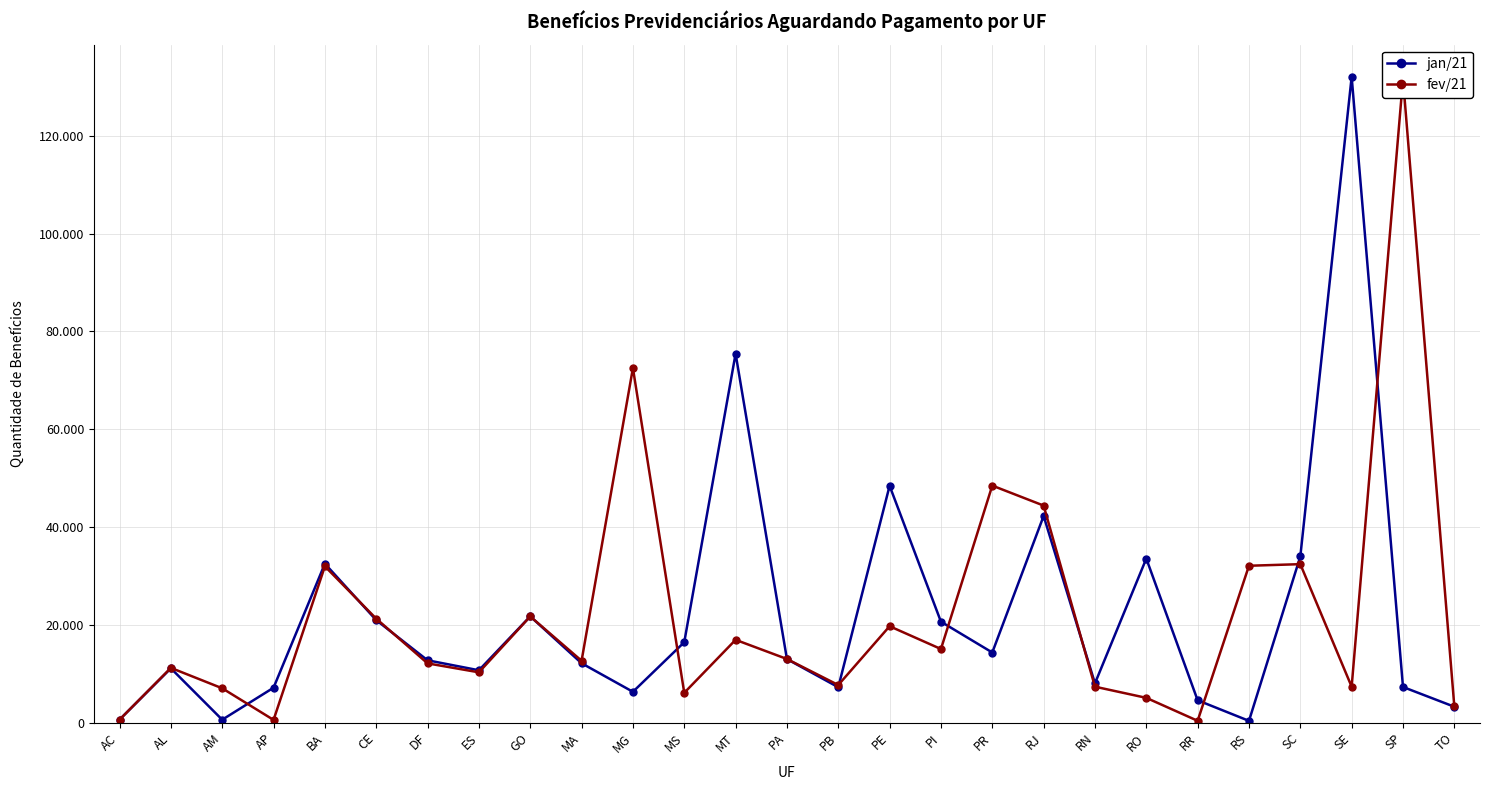

At which label does jan/21 first exceed 12765?

BA